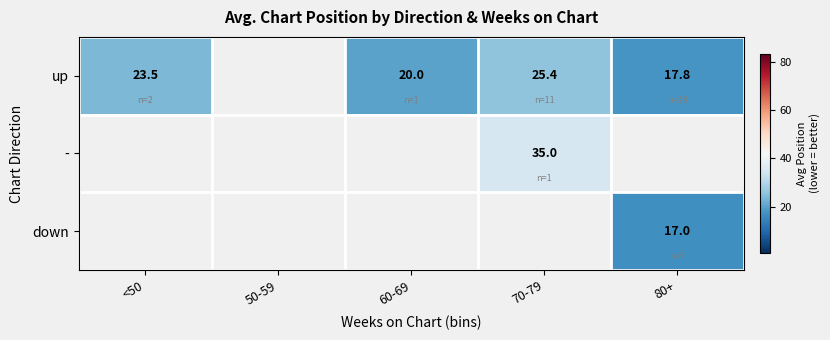

True or false: up has a value of 23.5 at <50.

True